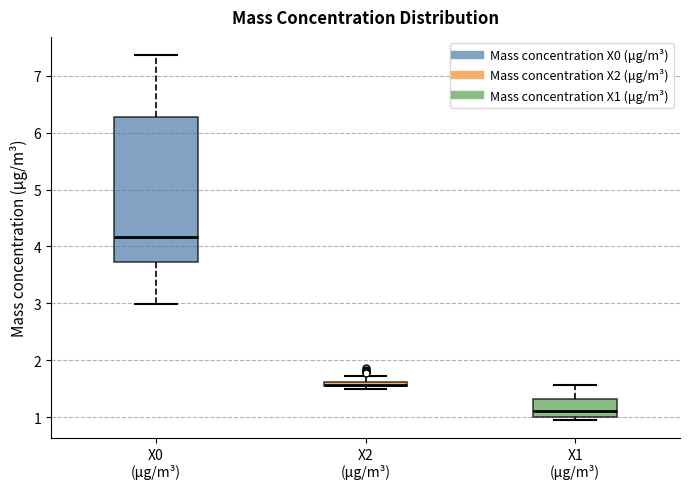

Which box is the tallest, from its lower edge to its upper edge?

X0 (μg/m³)